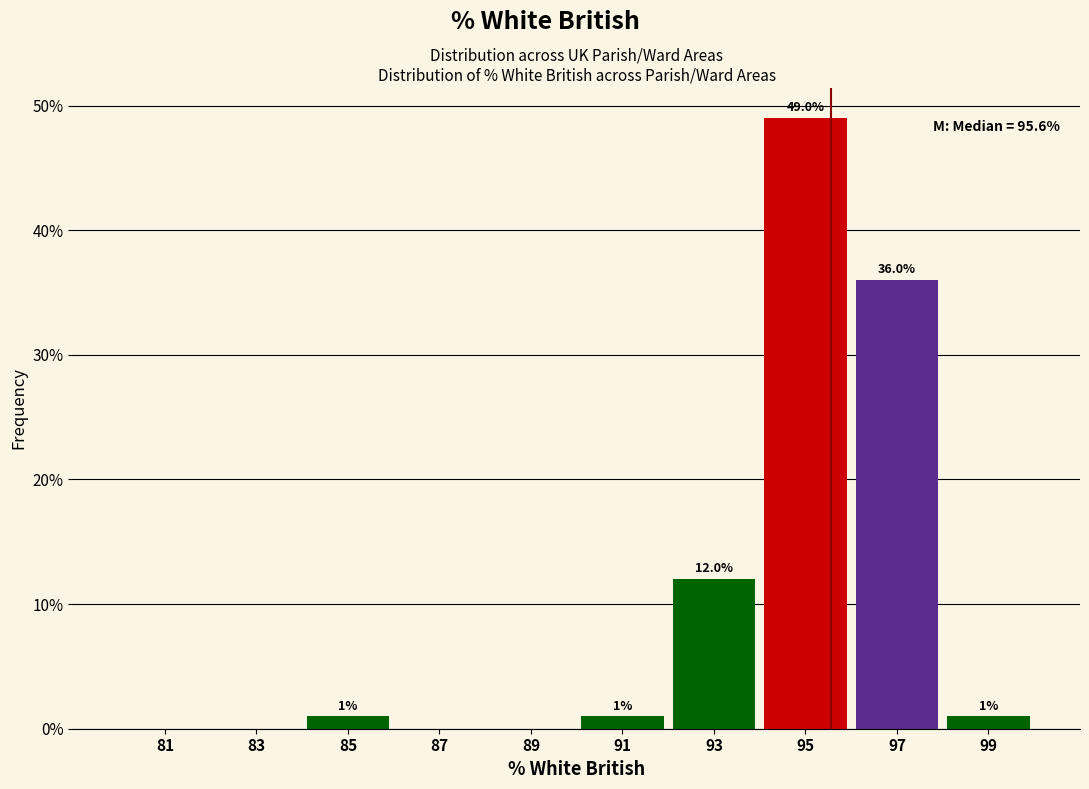

Over which range of the x-axis is the bar tallest?

94 to 96